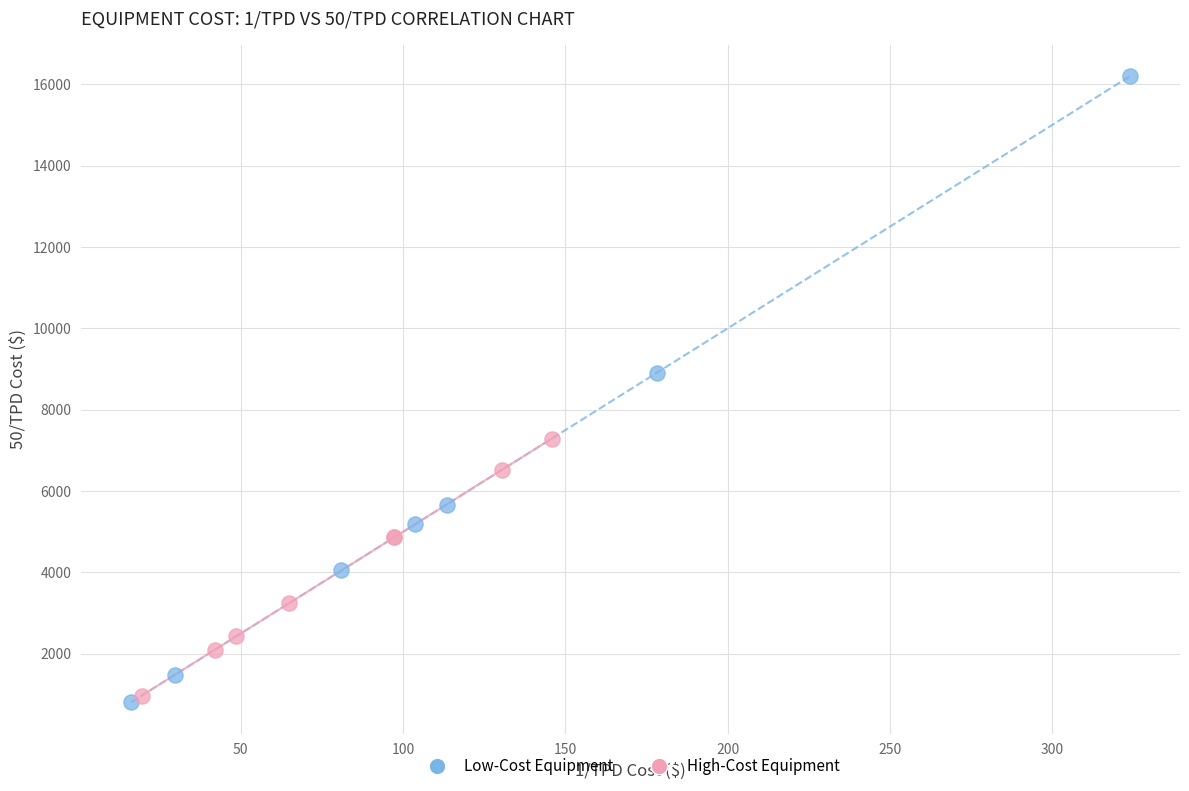

Which series reaches the maximum Y coordinate?

Low-Cost Equipment